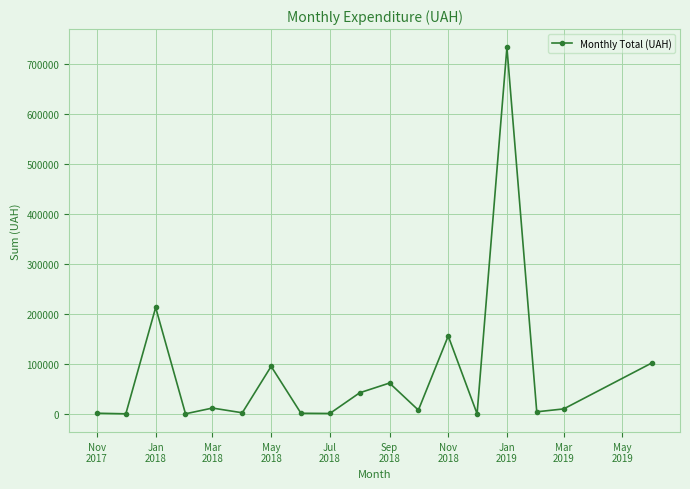

True or false: there are more than 0 points higher than both neighbors.

True